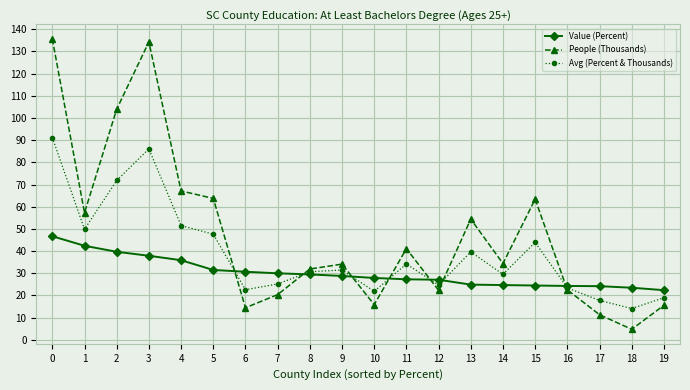

True or false: Avg (Percent & Thousands) has more than 1 points higher than both neighbors.

True